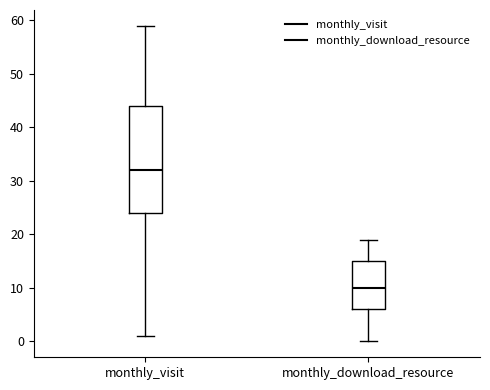

Where is the lower edge of the box for monthly_visit on the y-axis? The values are not printed on the chart, so give them approximately, as read against the axis.

24